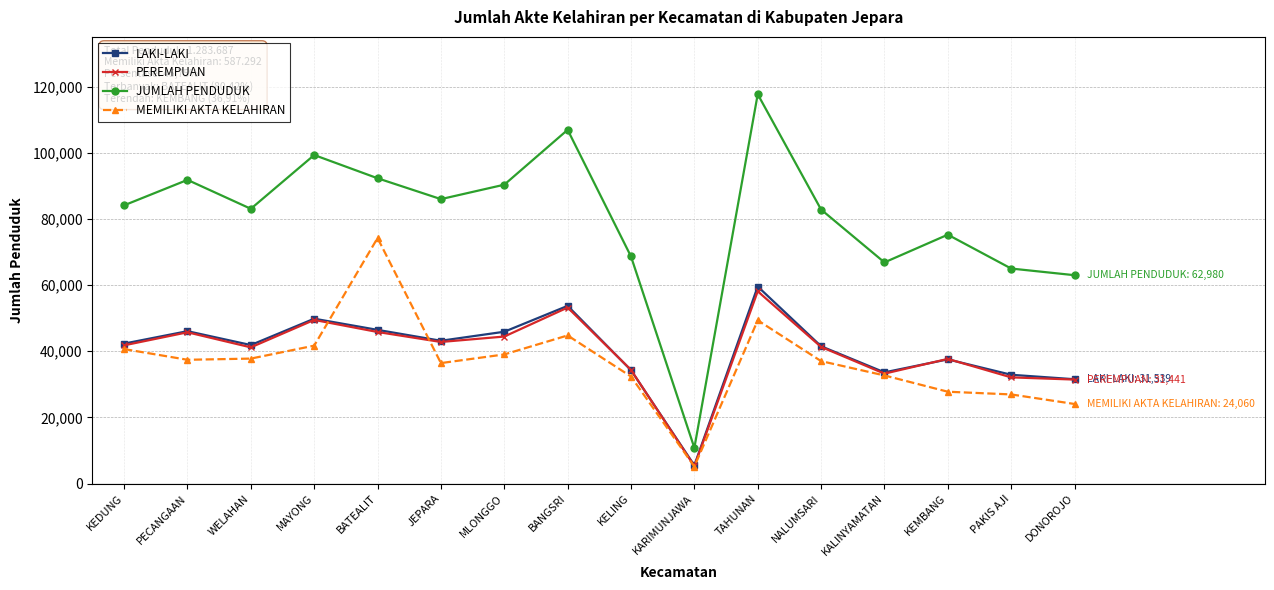

How many interior local peaks does the LAKI-LAKI series have?

5